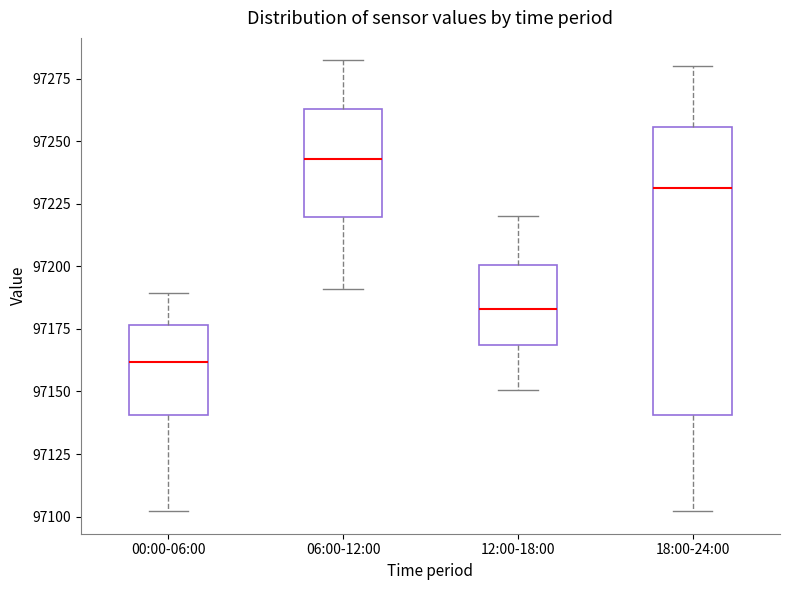

Reading left to right, transcribe this box plot: for each box, give where its median line is, the range the box spans, and where its two whiskers end, as read against the y-axis. The values are not printed on the chart, so give them approximately, as read against the axis.

00:00-06:00: median 97160, box 97140 to 97175, whiskers 97100 to 97190
06:00-12:00: median 97245, box 97220 to 97265, whiskers 97190 to 97280
12:00-18:00: median 97185, box 97170 to 97200, whiskers 97150 to 97220
18:00-24:00: median 97230, box 97140 to 97255, whiskers 97100 to 97280